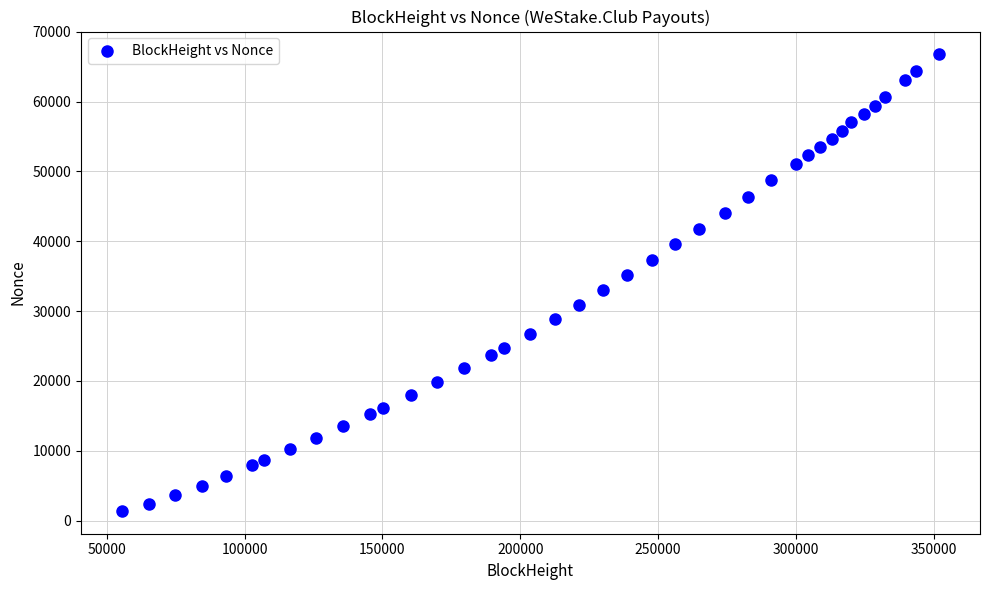

What is the range of X values (max minus min)?

296567